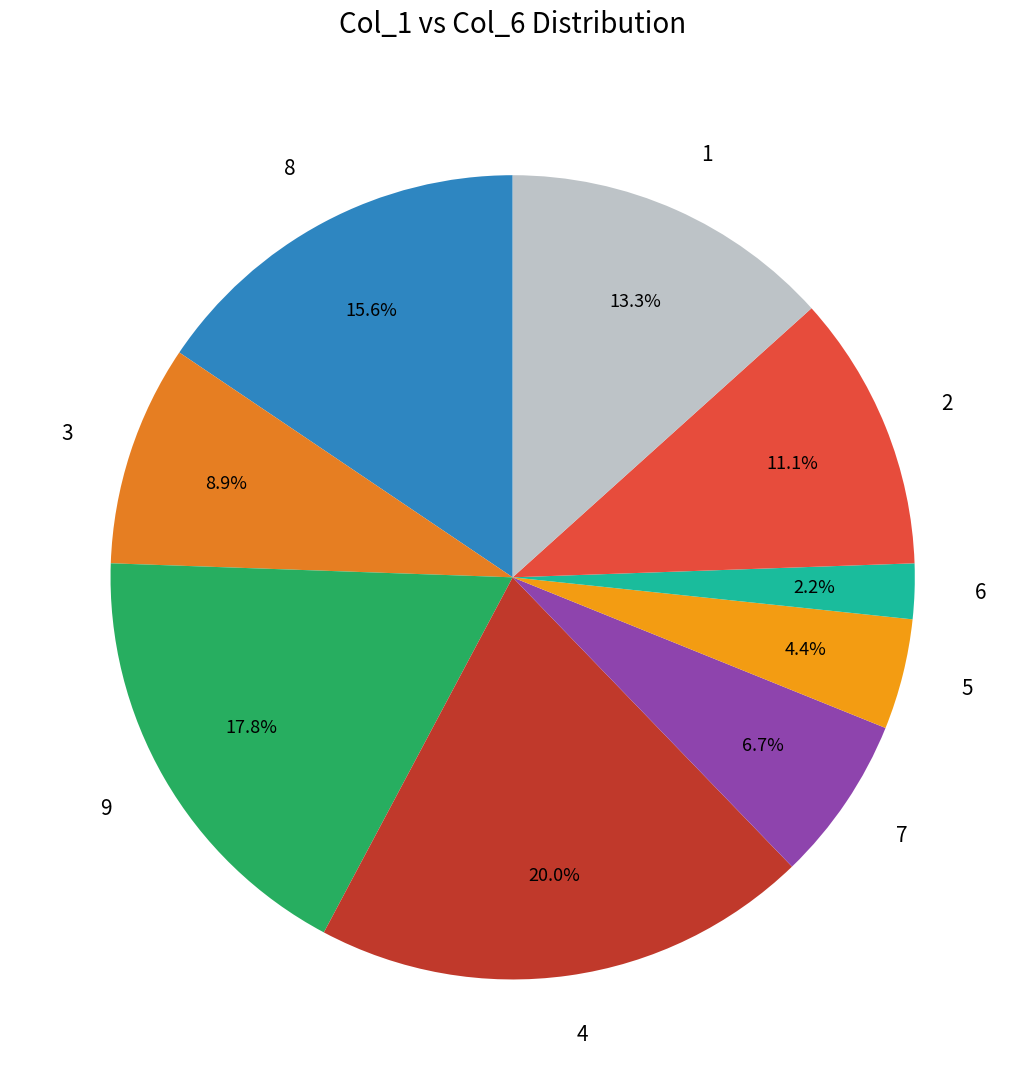

To the nearest percent, what is the difference between the largest and smallest slice percentages?

18%